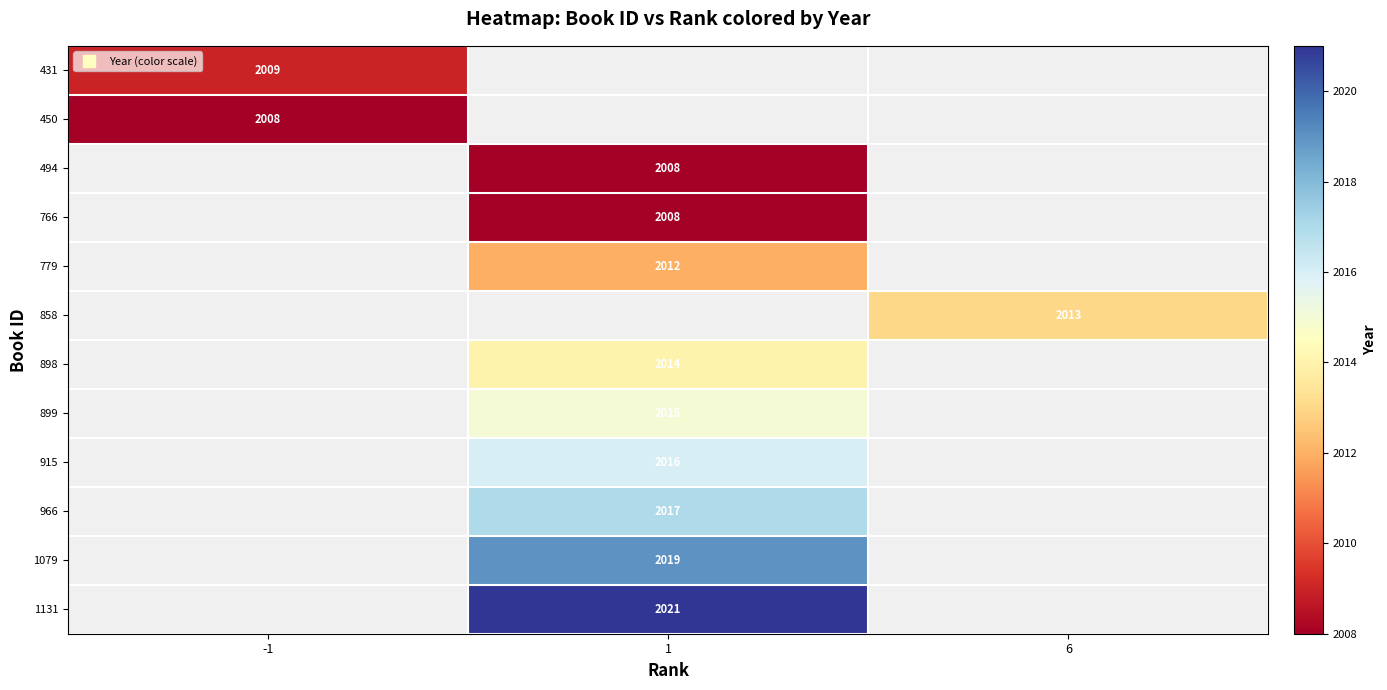

Is the value of 966 at 6 greater than the value of 1131 at 1?

No